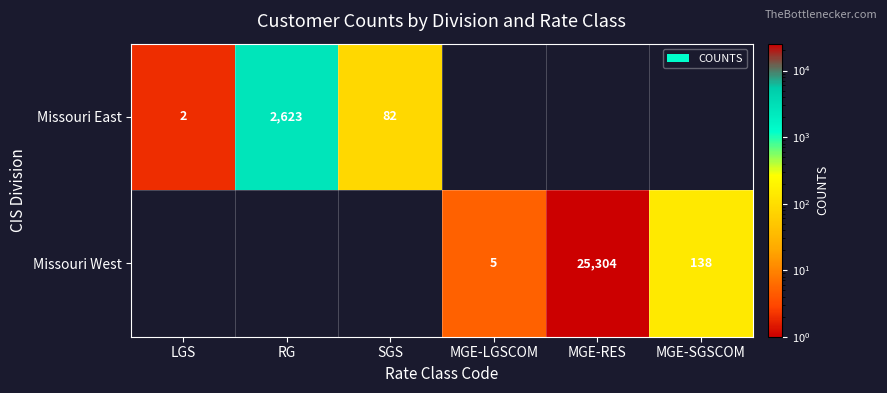

What is the sum of the Missouri West values at MGE-LGSCOM and MGE-RES?

25309